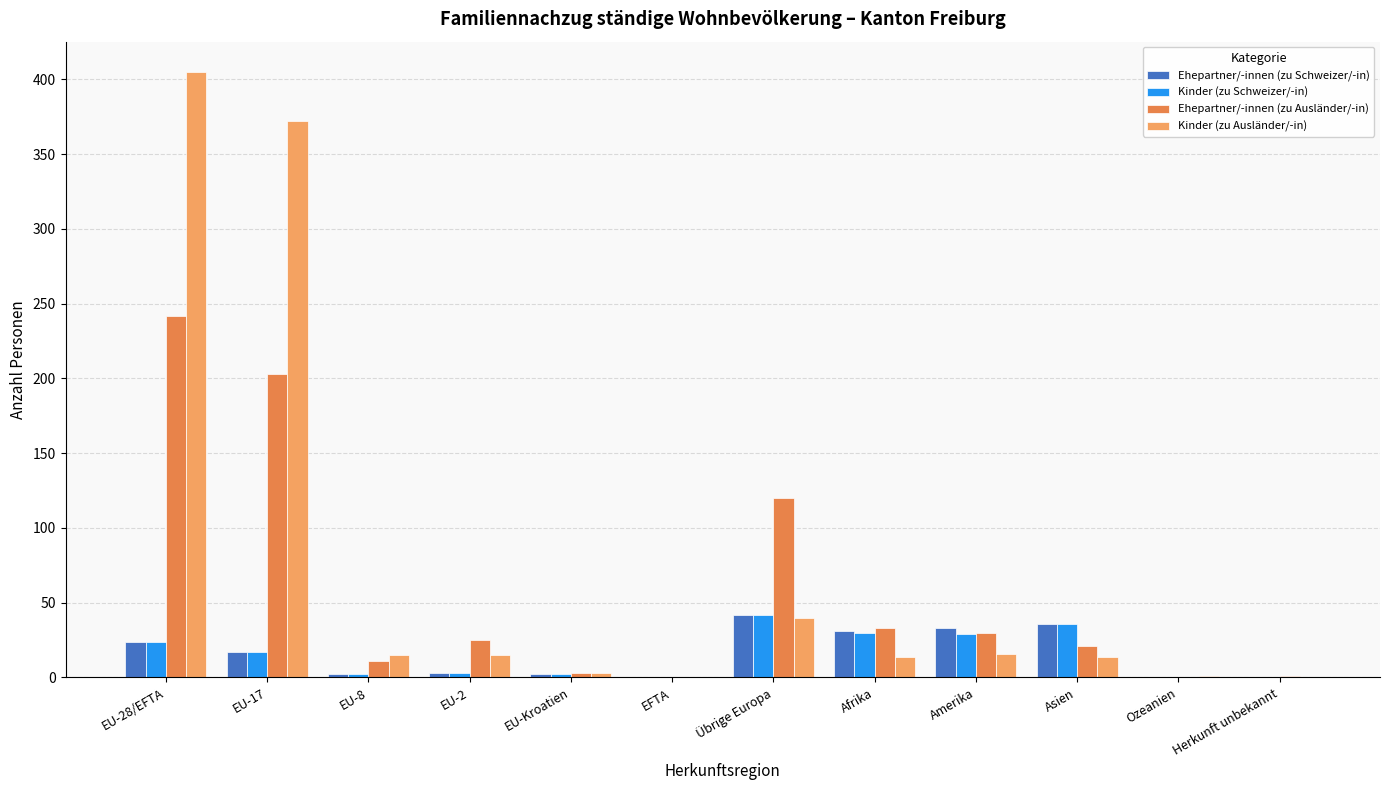

Count the number of data series in this chart.

4